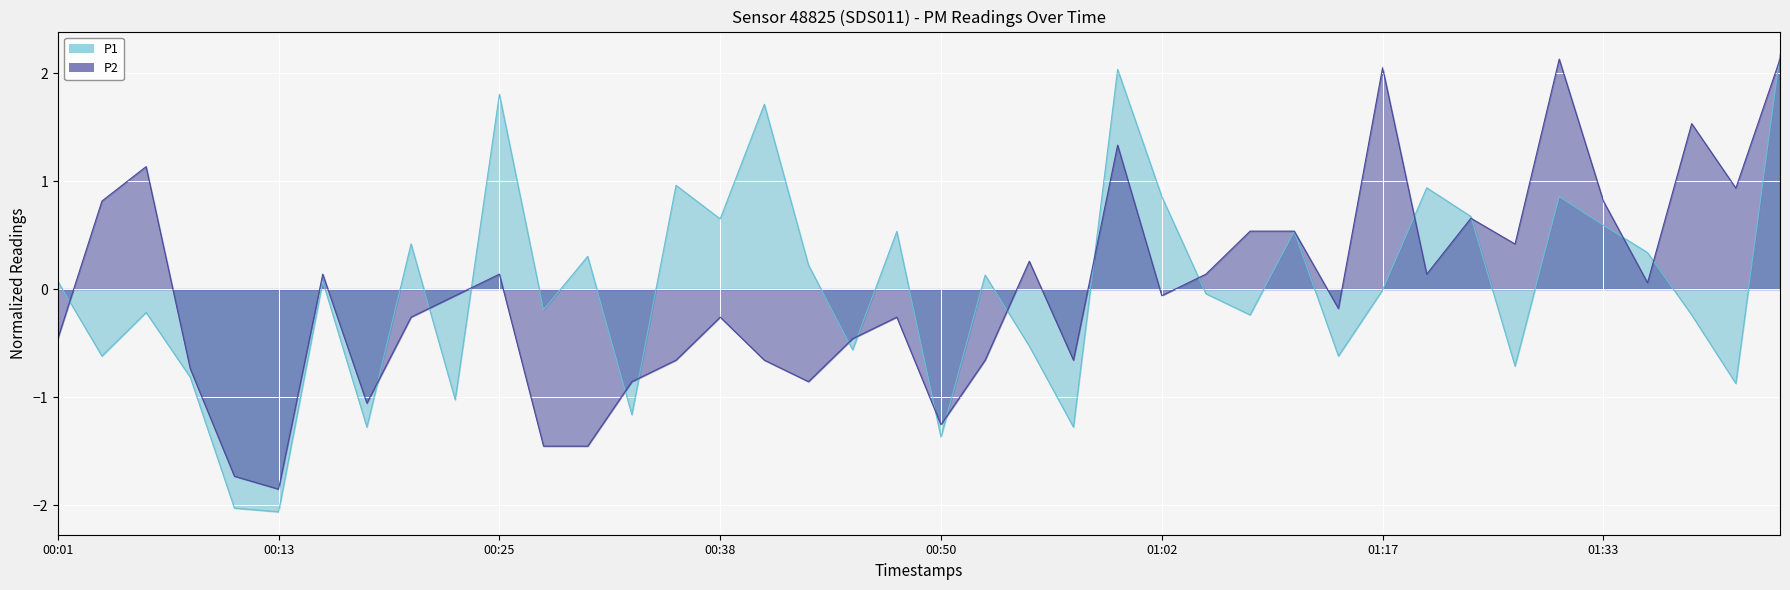

What is the highest value of the P2 series?

2.1